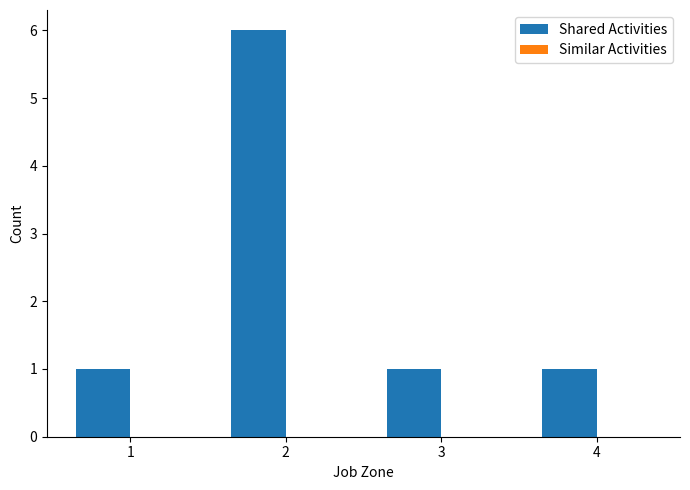

What is the sum of all values?

9